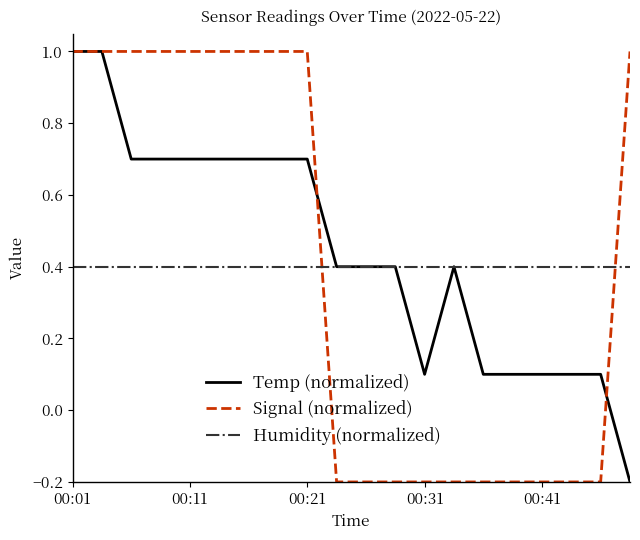

How many intersections are there between Humidity (normalized) and Signal (normalized)?

2